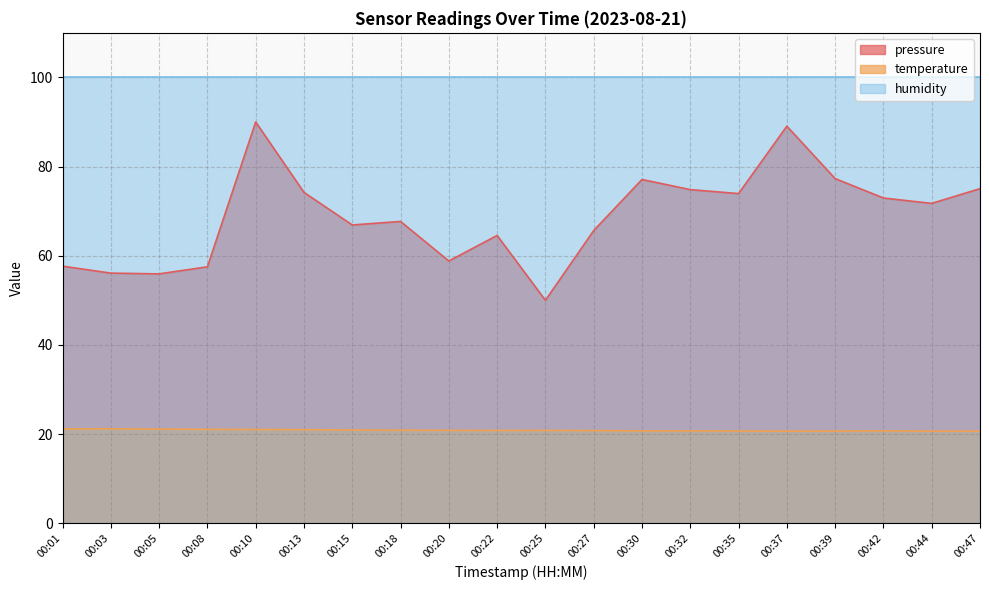

Which category has the lowest value in the pressure series?

00:25